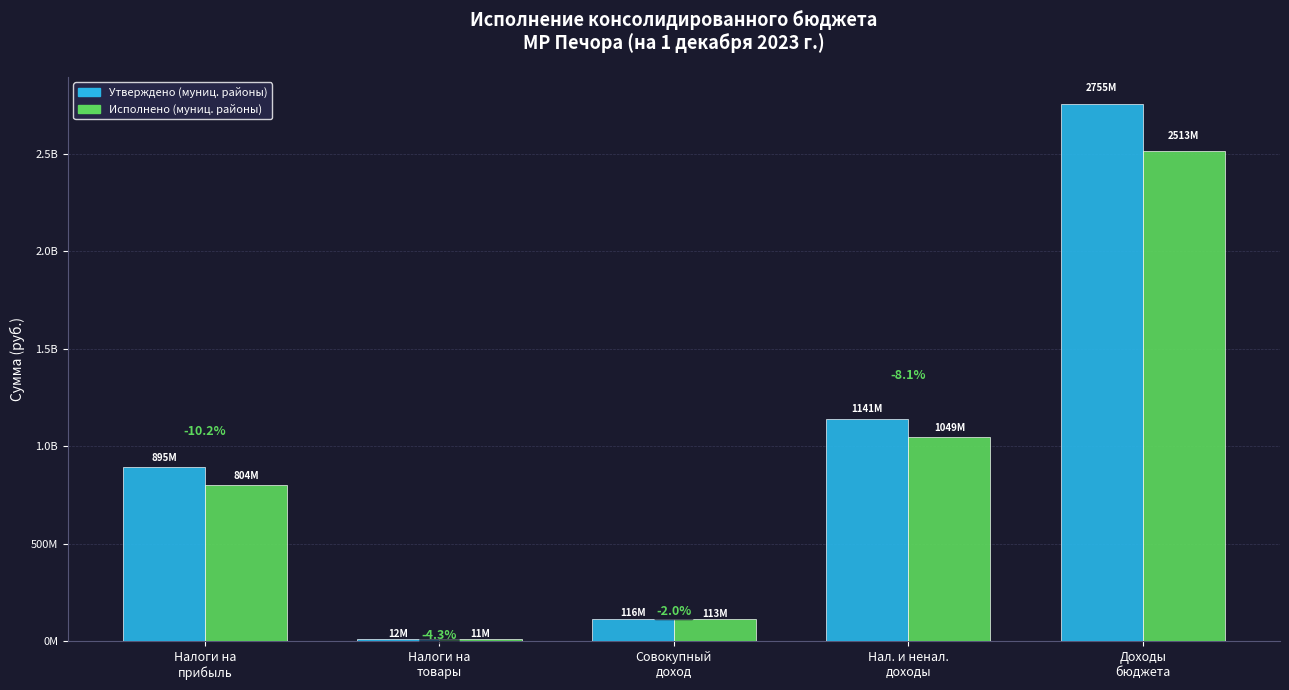

What are all the series names shown in the legend?

Утверждено (муниц. районы), Исполнено (муниц. районы)